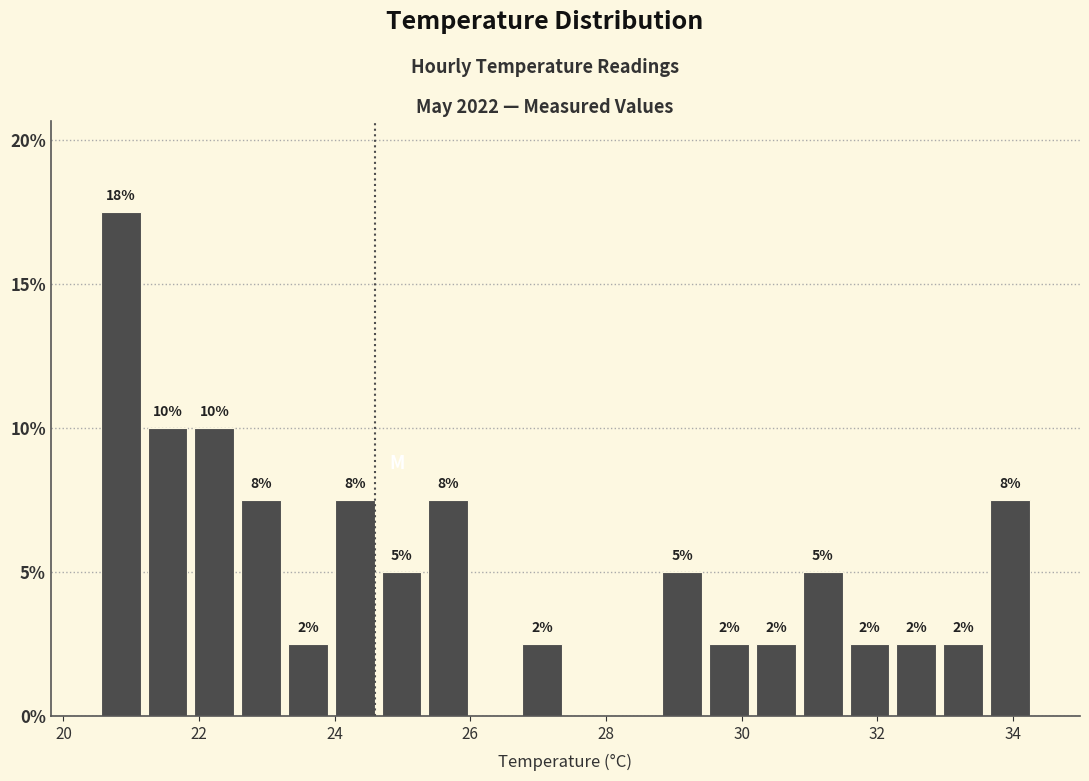

Read against the x-axis, roughly where is the centre of the tallest bar?

20.8